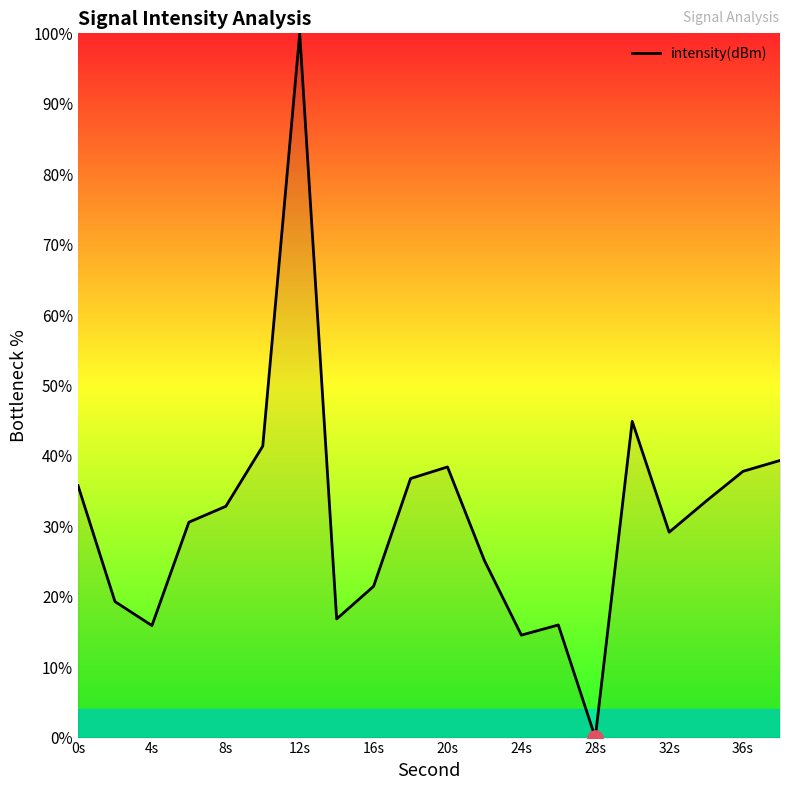

What is the difference between the maximum and minimum values?

100.0